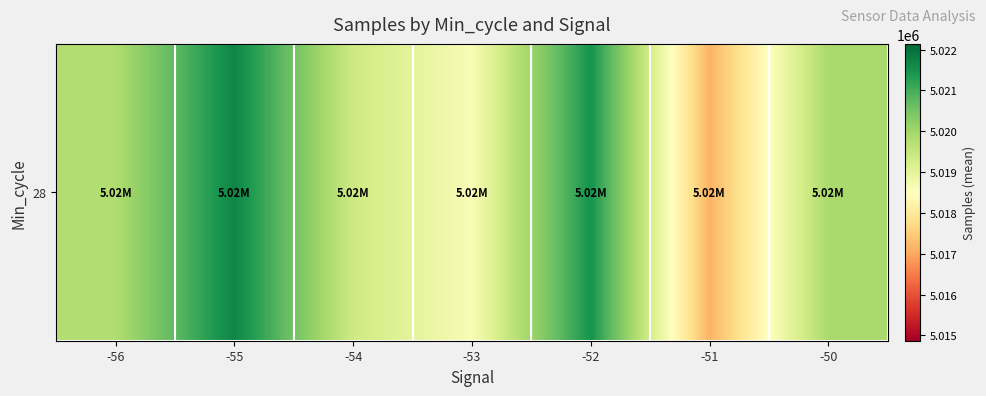

Is it true that the value at -52 is 2784730.1?

False